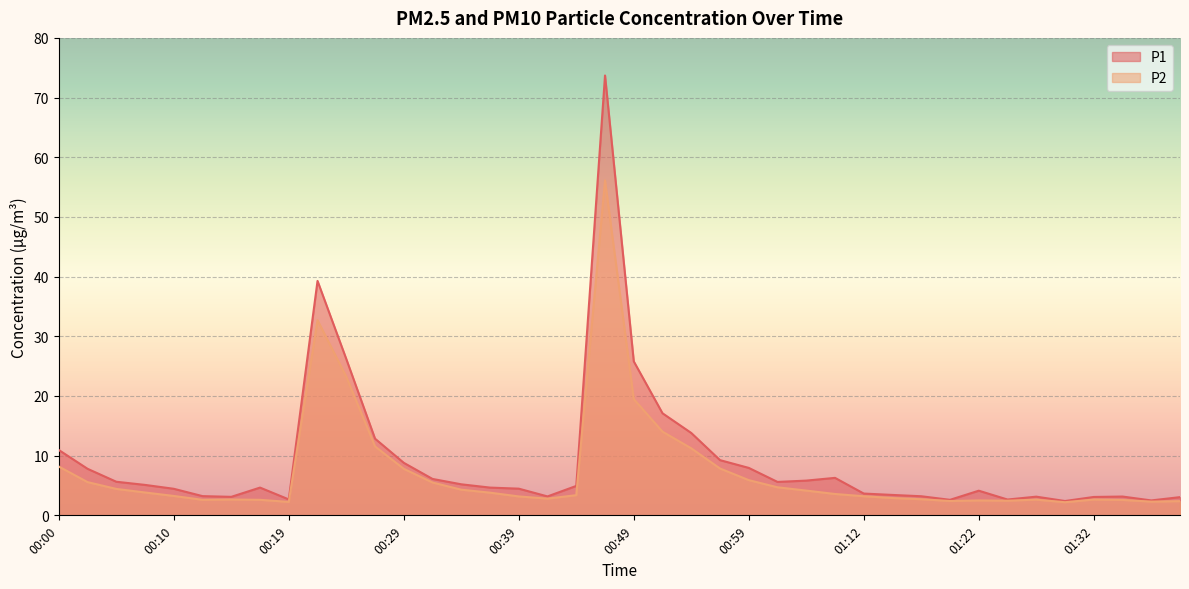

The value of P2 at 00:27 is 11.6. True or false?

True